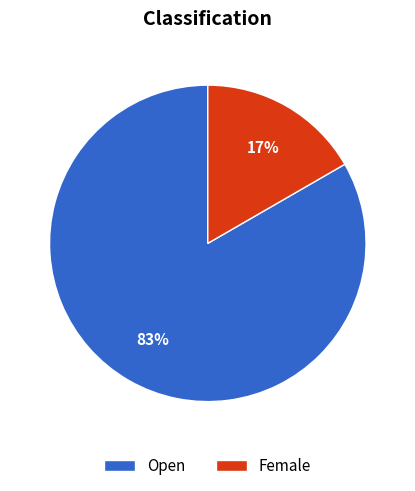

Count the number of slices in the pie.

2